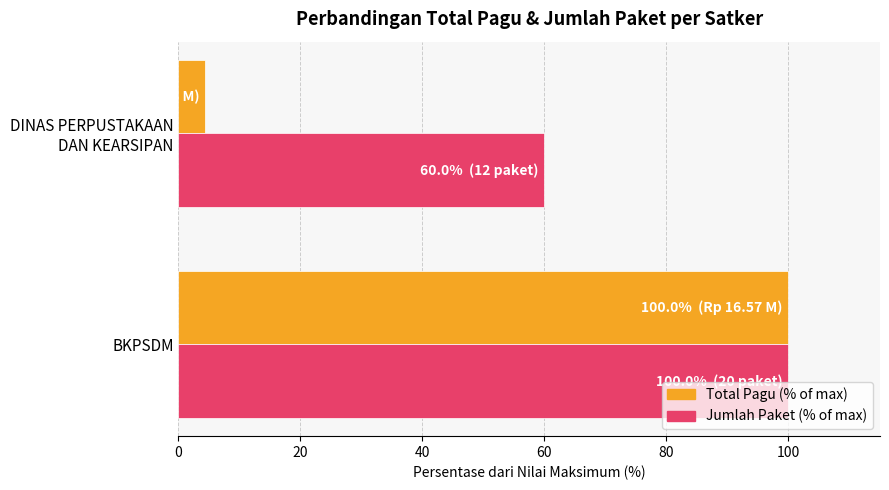

What is the total value across all series at BKPSDM?

200.0